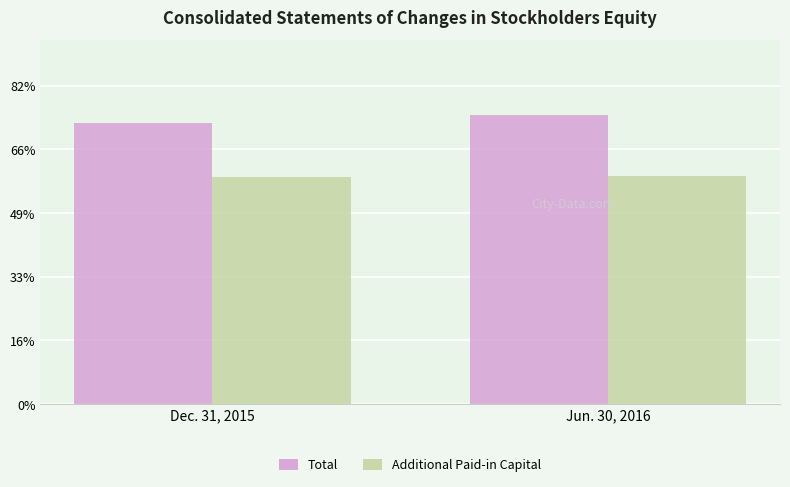

Are the bars grouped side by side (vs. stacked)?

Yes